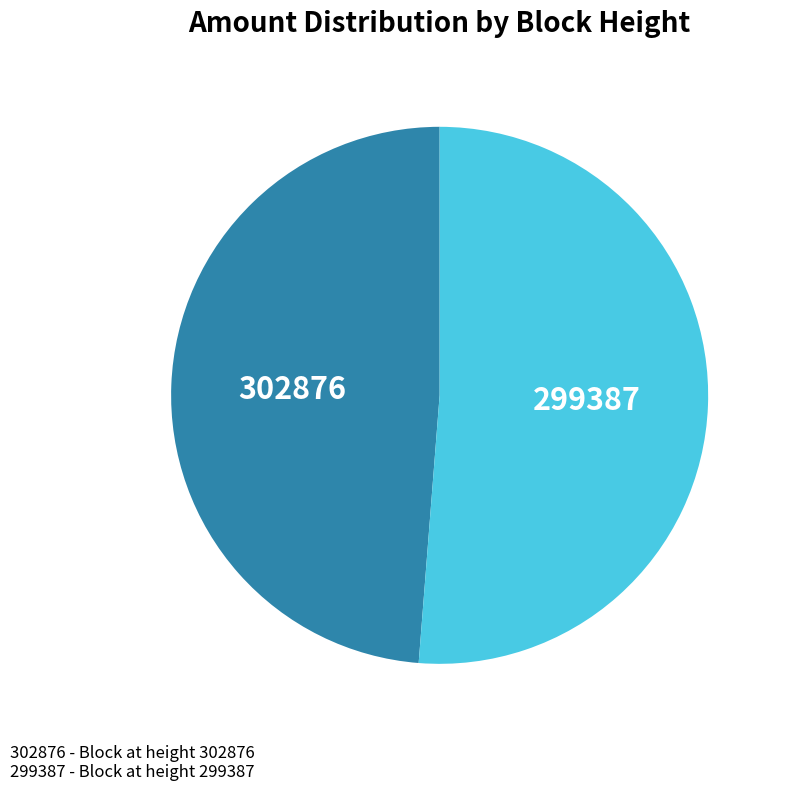

Is the sum of 302876 and 299387 greater than half?

Yes